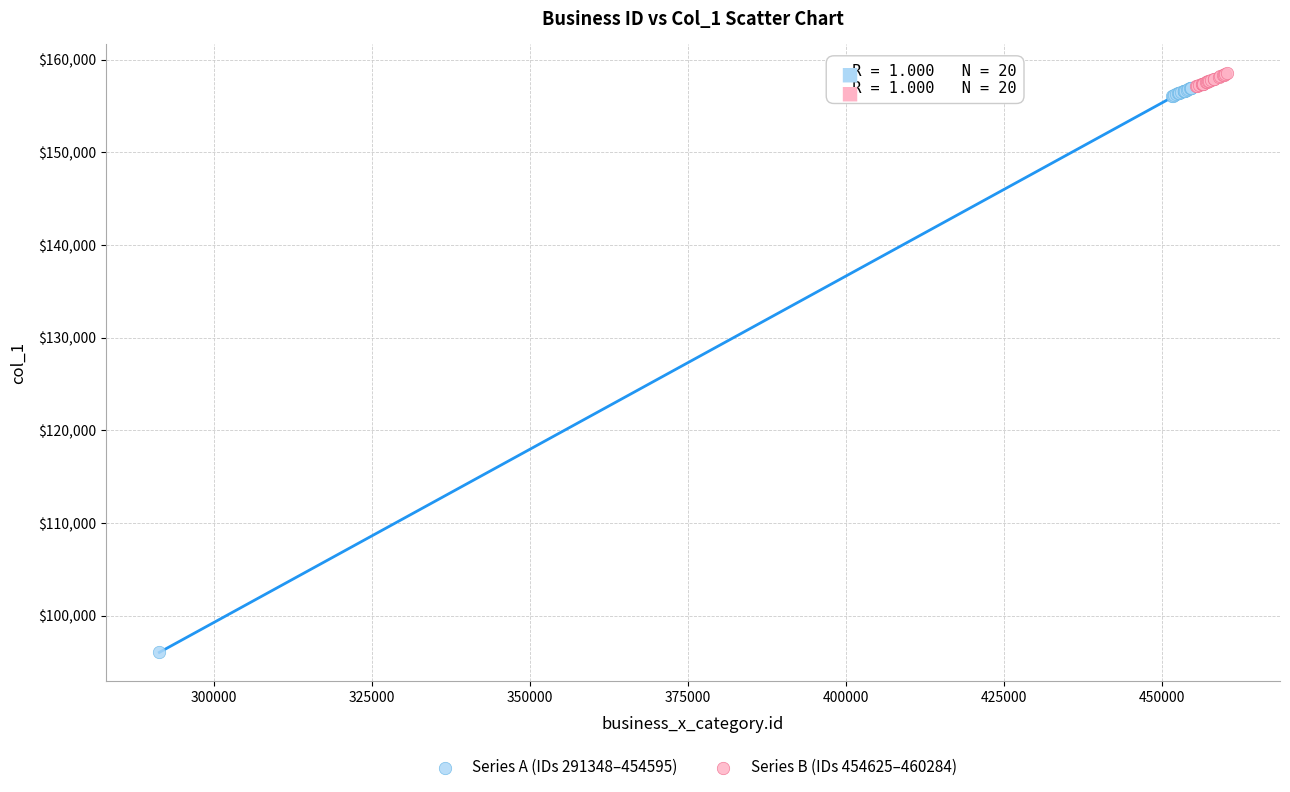

Which series has the largest Y range (max minus min)?

Series A (IDs 291348–454595)